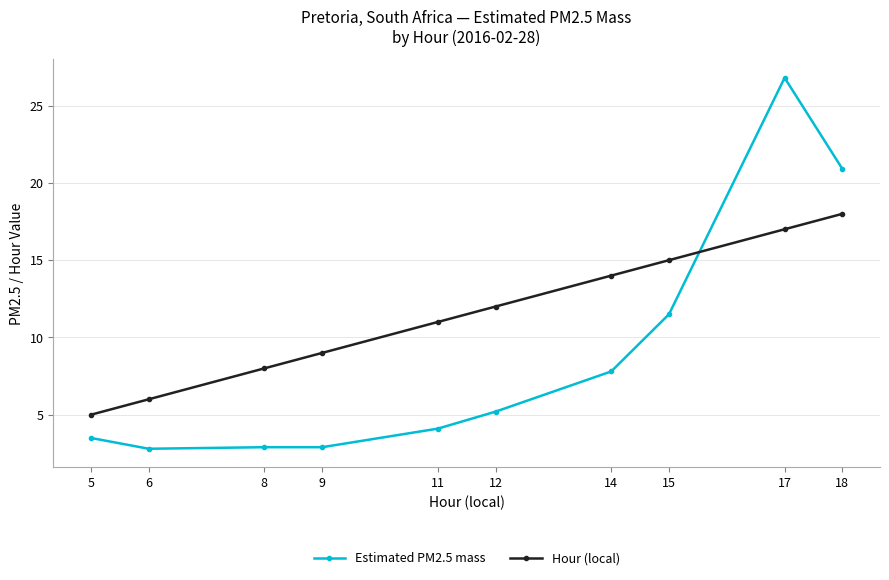

What is the spread (max minus min) of values at 5?

1.5